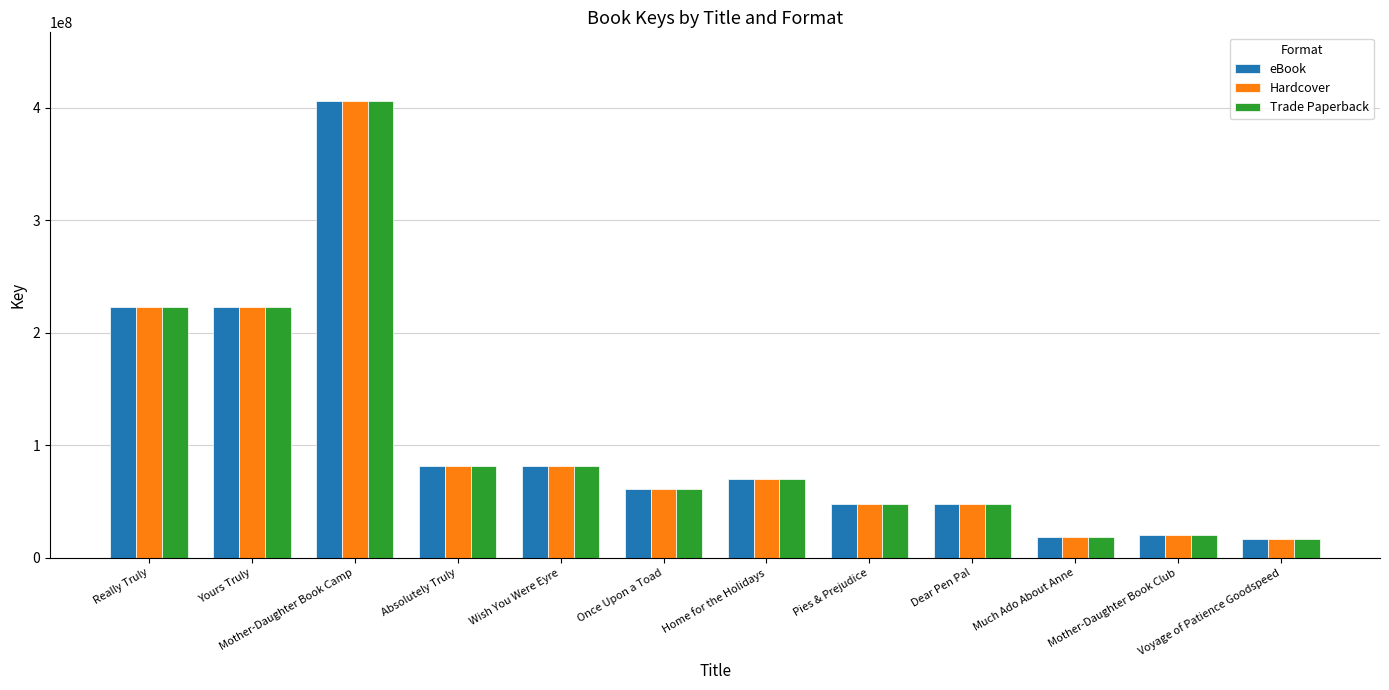

True or false: eBook has a value of 41907234 at Once Upon a Toad.

False